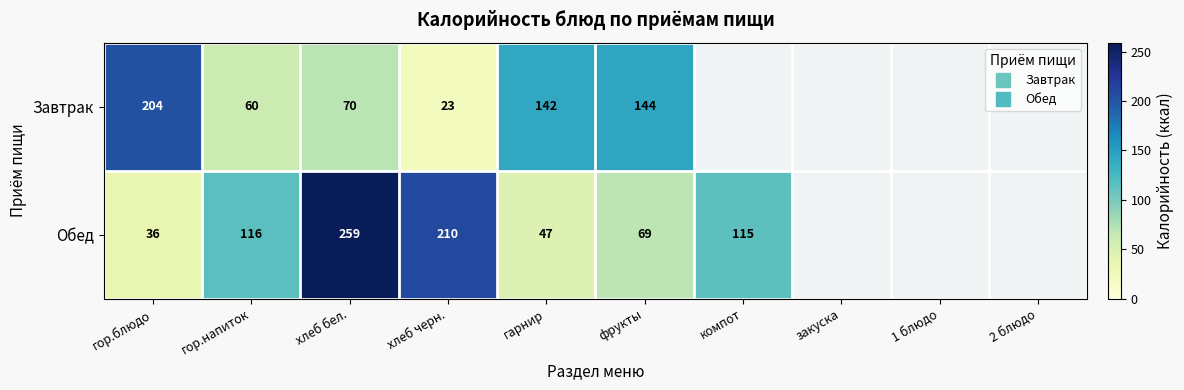

What is the difference between the Обед values at хлеб черн. and компот?

95.0